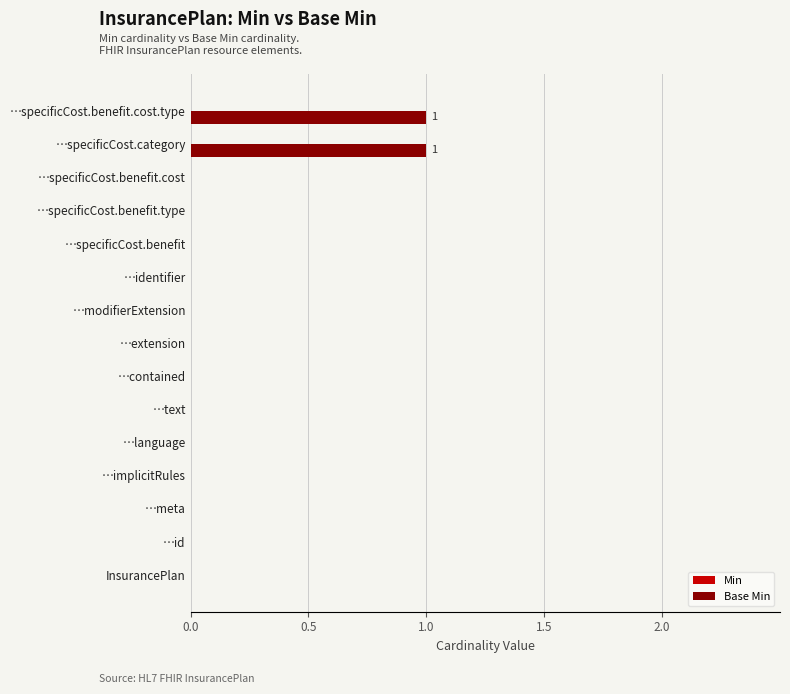

What is the change in value from …extension to …specificCost.benefit.cost.type?

+1